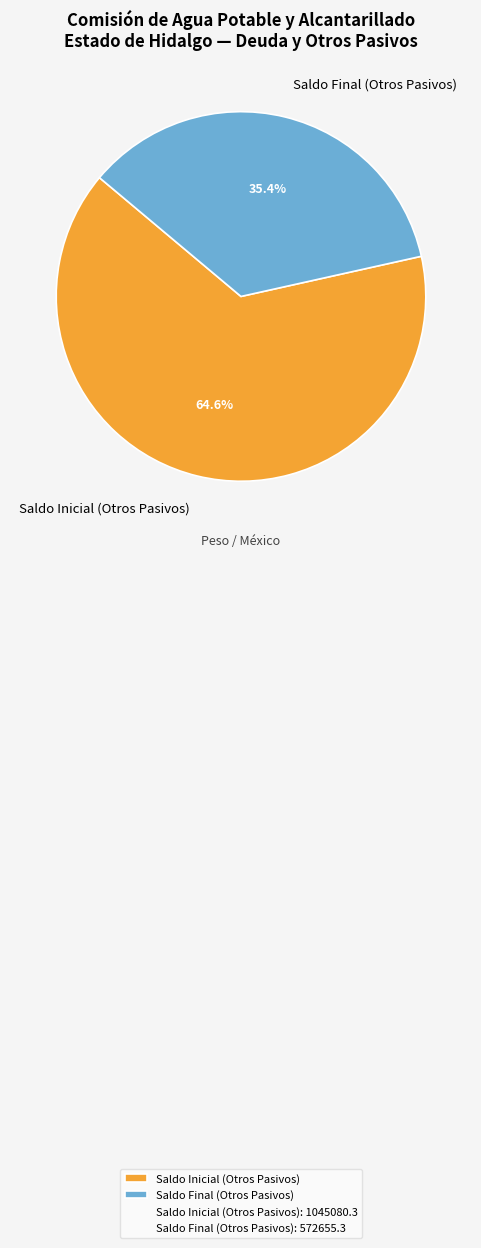

To the nearest percent, what is the difference between the Saldo Final (Otros Pasivos) and Saldo Inicial (Otros Pasivos) slice percentages?

29%